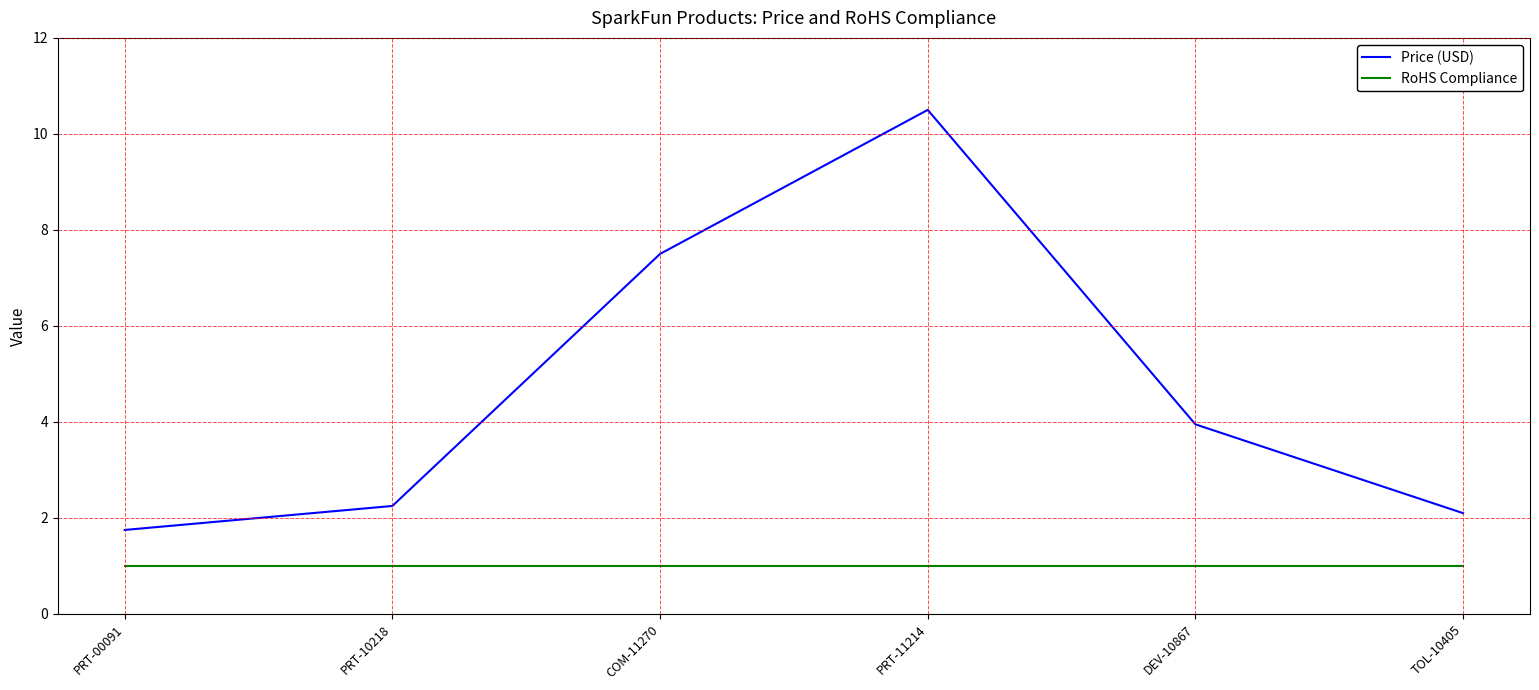

The RoHS Compliance series shows 1.0 at COM-11270. True or false?

True